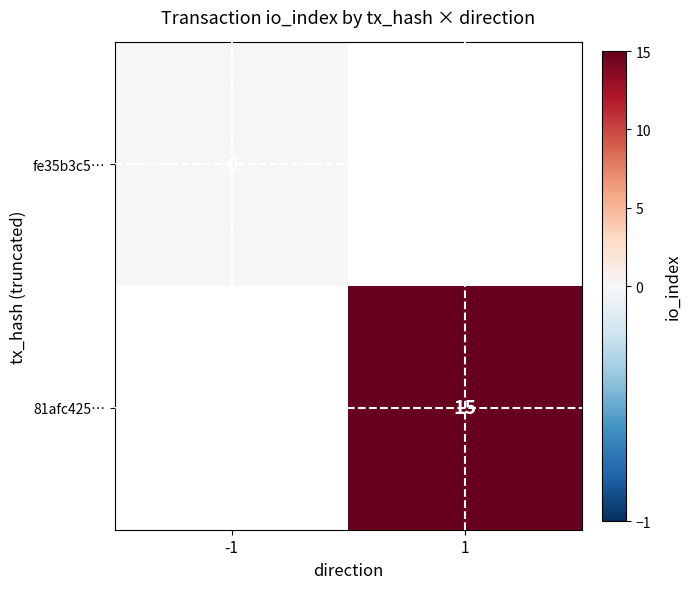

The value of 81afc425… at 1 is 25. True or false?

False